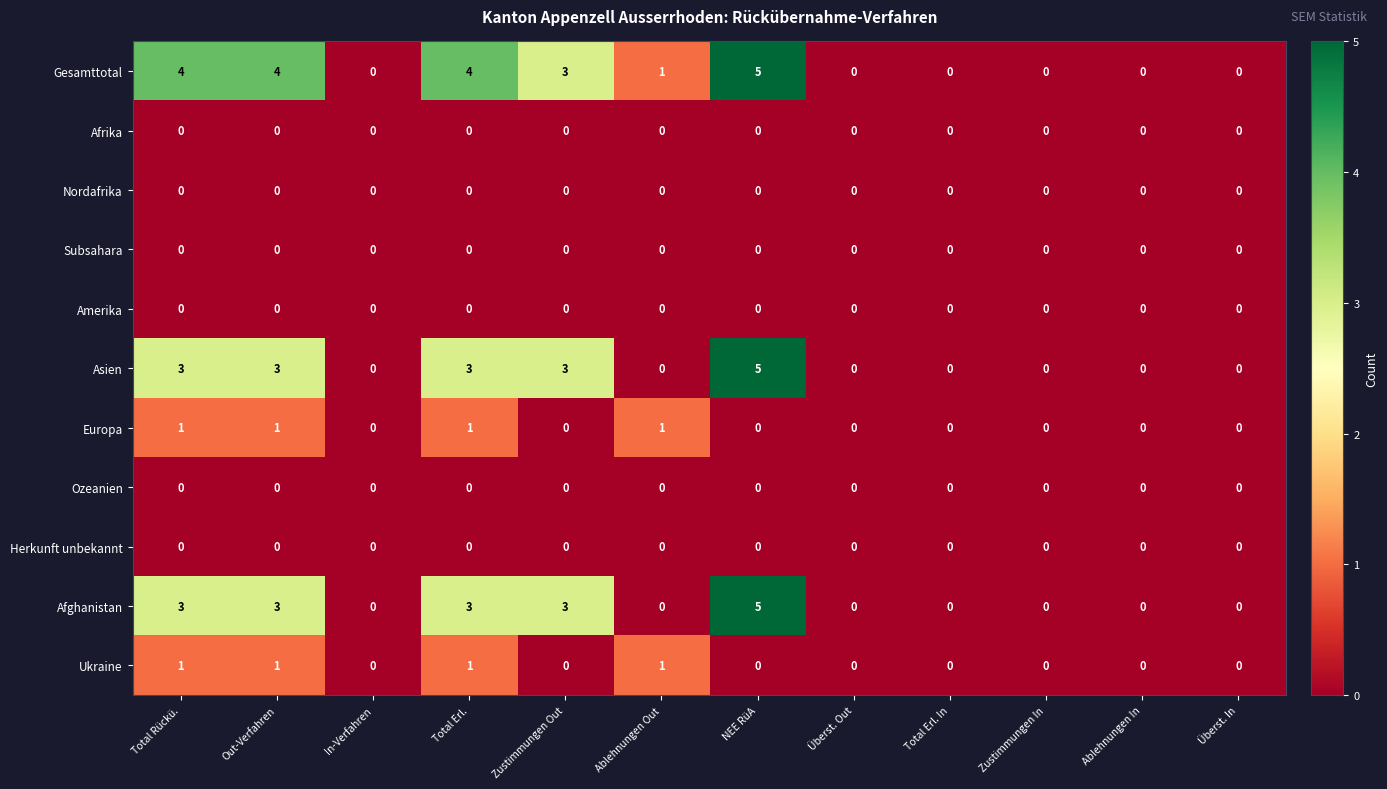

Which series changed the most between Total Rückü. and Überst. Out?

Gesamttotal